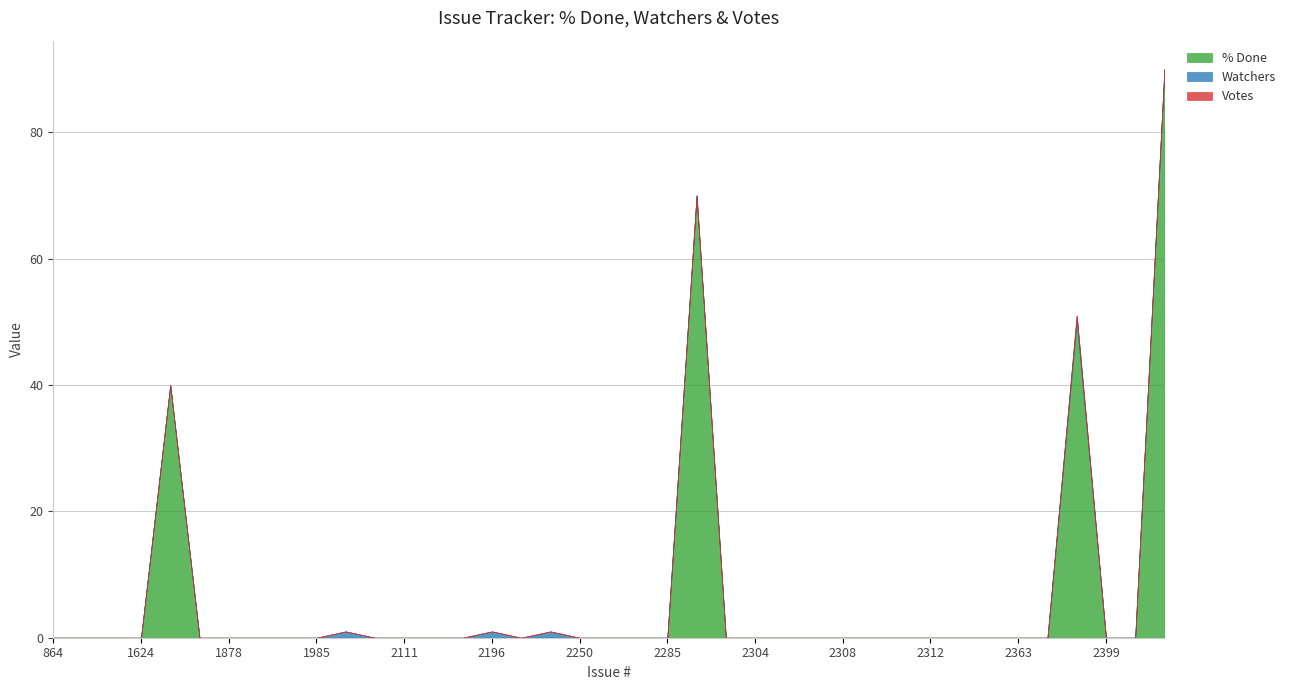

Reading left to right, list all the values displayed in this chart.

% Done: 0	0	0	0	40	0	0	0	0	0	0	0	0	0	0	0	0	0	0	0	0	0	70	0	0	0	0	0	0	0	0	0	0	0	0	50	0	0	90
Watchers: 0	0	0	0	0	0	0	0	0	0	1	0	0	0	0	1	0	1	0	0	0	0	0	0	0	0	0	0	0	0	0	0	0	0	0	1	0	0	0
Votes: 0	0	0	0	0	0	0	0	0	0	0	0	0	0	0	0	0	0	0	0	0	0	0	0	0	0	0	0	0	0	0	0	0	0	0	0	0	0	0